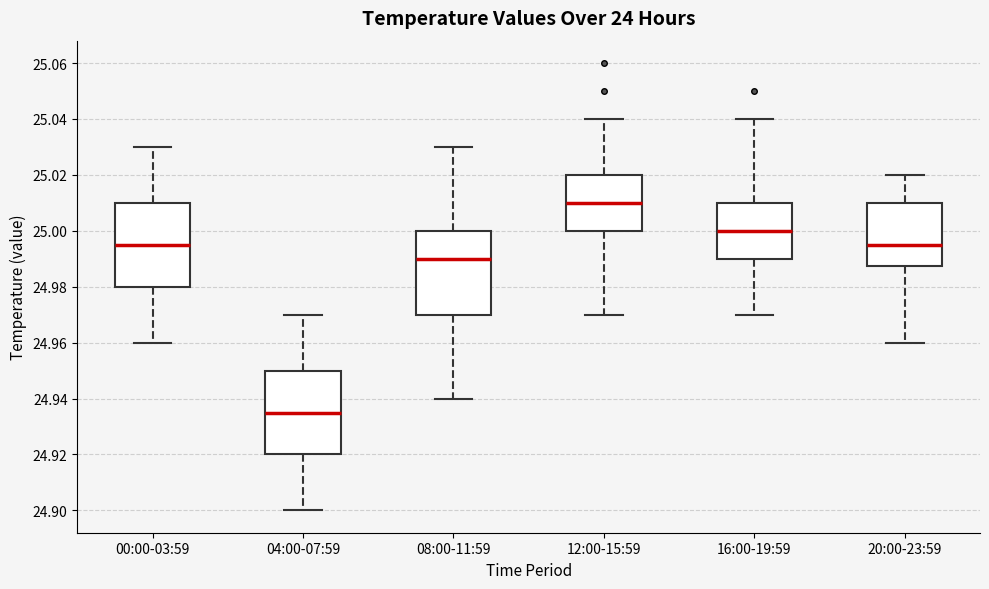

Reading left to right, read every box against the y-axis: the position of its median line, the range the box covers, and the ends of its whiskers. The values are not printed on the chart, so give them approximately, as read against the axis.

00:00-03:59: median 24.996, box 24.980 to 25.010, whiskers 24.960 to 25.030
04:00-07:59: median 24.936, box 24.920 to 24.950, whiskers 24.900 to 24.970
08:00-11:59: median 24.990, box 24.970 to 25.000, whiskers 24.940 to 25.030
12:00-15:59: median 25.010, box 25.000 to 25.020, whiskers 24.970 to 25.040
16:00-19:59: median 25.000, box 24.990 to 25.010, whiskers 24.970 to 25.040
20:00-23:59: median 24.996, box 24.988 to 25.010, whiskers 24.960 to 25.020